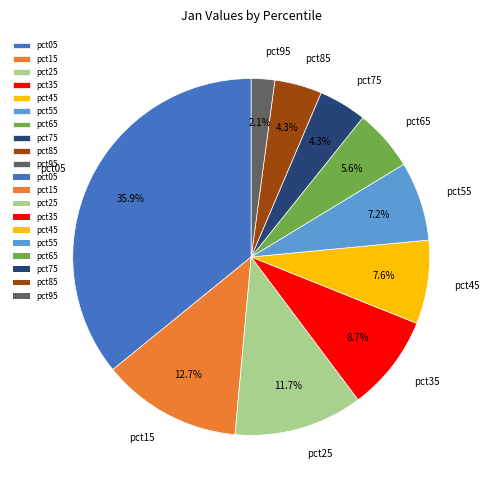

Approximately how many times larger is the value at pct85 compared to pct25?

0.4